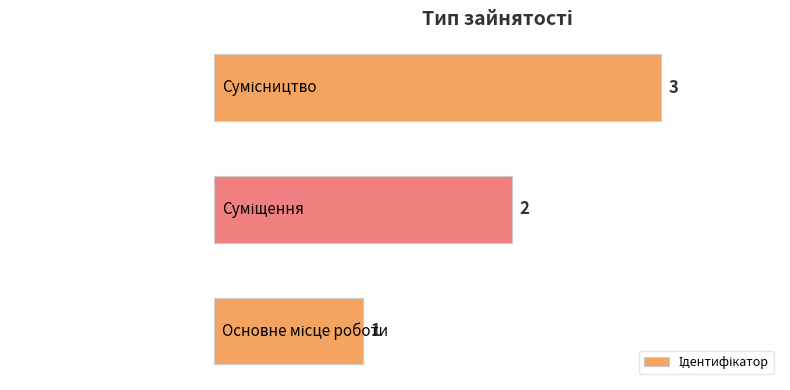

What is the greatest value displayed?

3